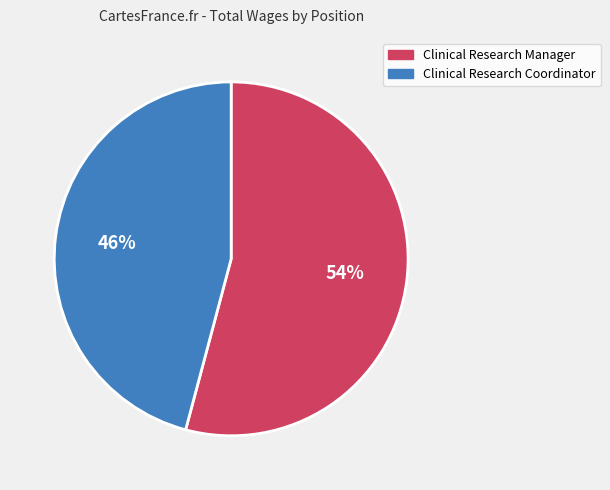

Is the sum of Clinical Research Manager and Clinical Research Coordinator greater than half?

Yes